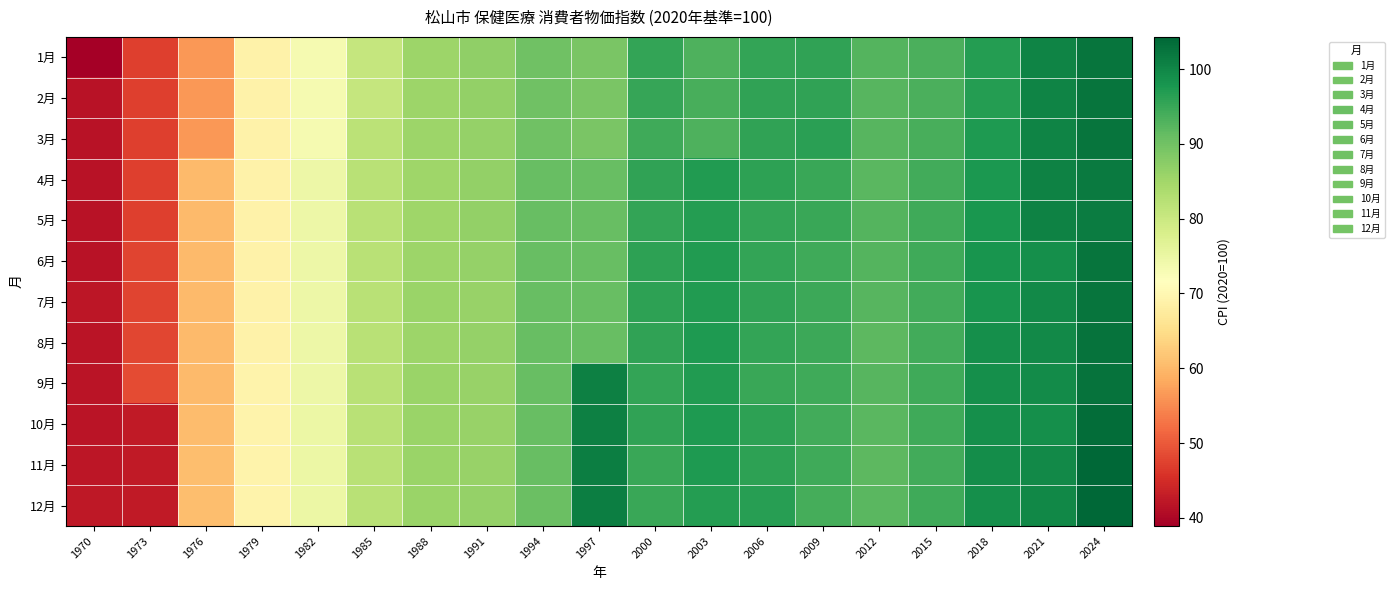

What is the difference between the highest and lowest values at 1973?

5.9